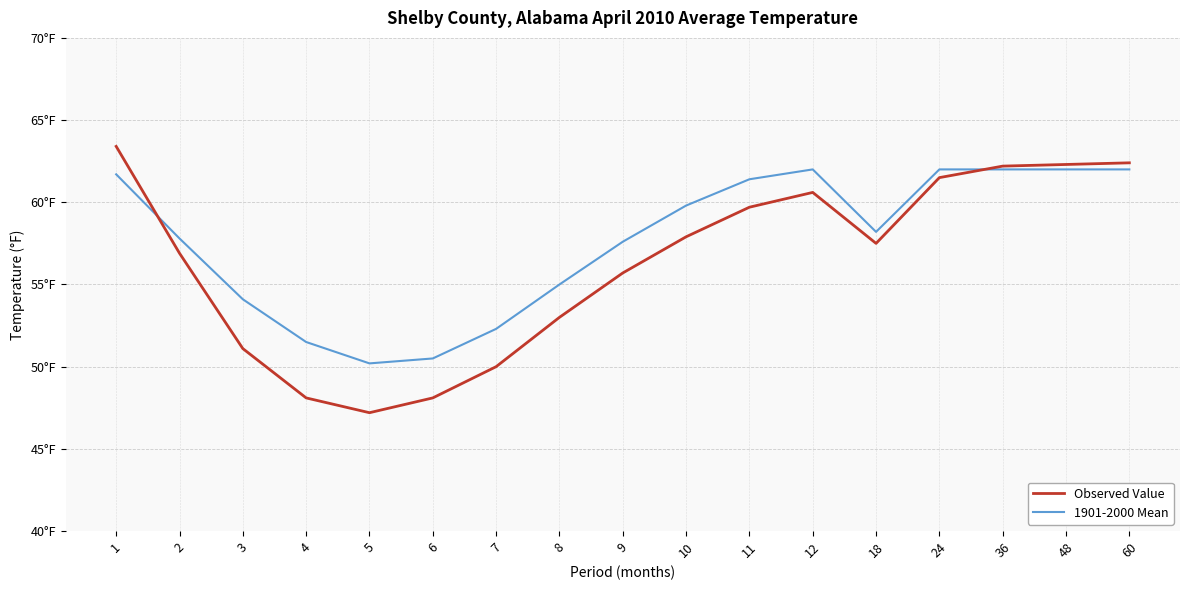

At which label does 1901-2000 Mean reach its peak?

12